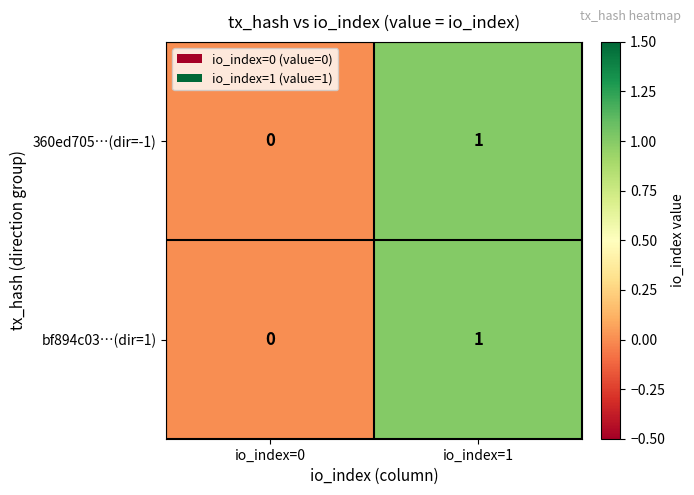

Reading left to right, transcribe all the data shown in this chart.

360ed705…(dir=-1): io_index=0=0	io_index=1=1
bf894c03…(dir=1): io_index=0=0	io_index=1=1